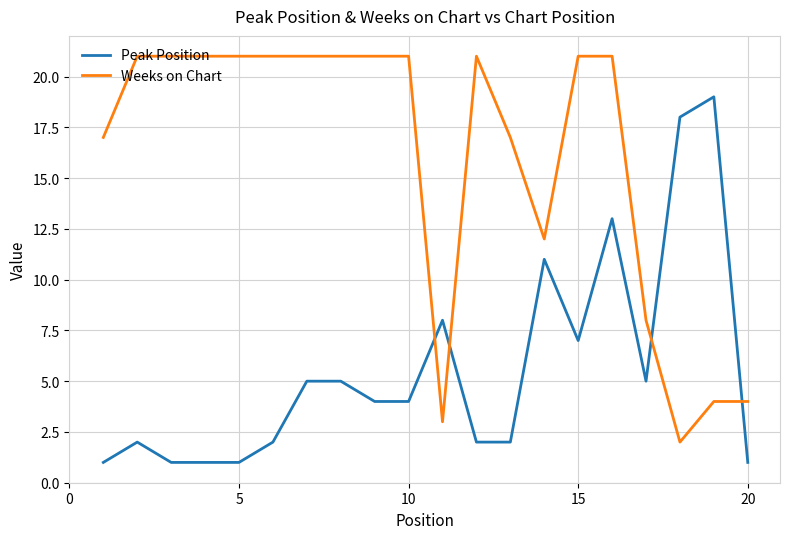

What is the difference between the maximum and minimum values in the Peak Position series?

18